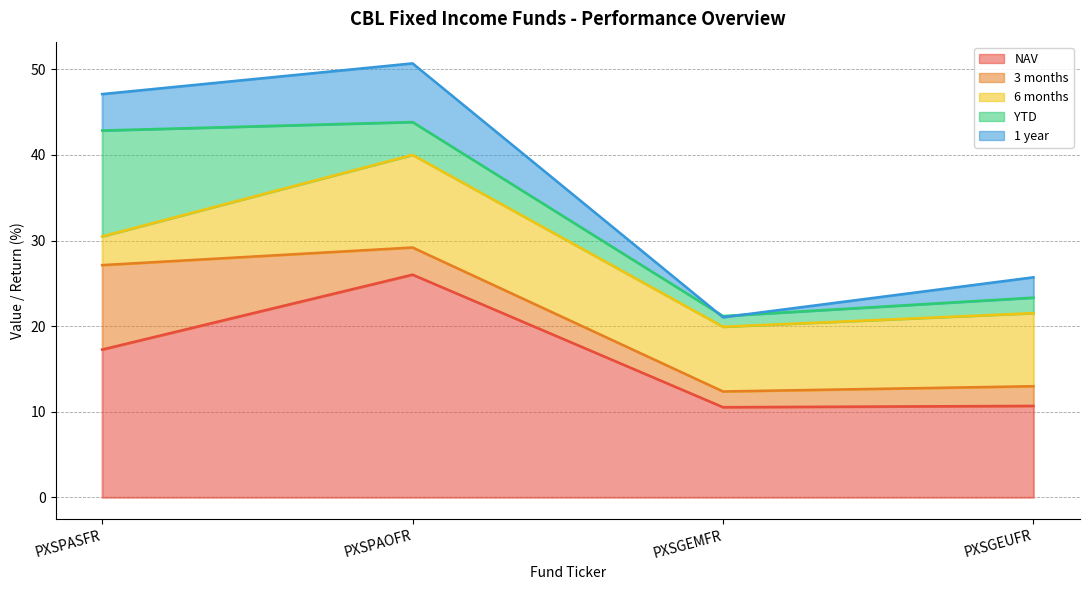

Is the value of 1 year at PXSPAOFR greater than the value of NAV at PXSGEUFR?

No